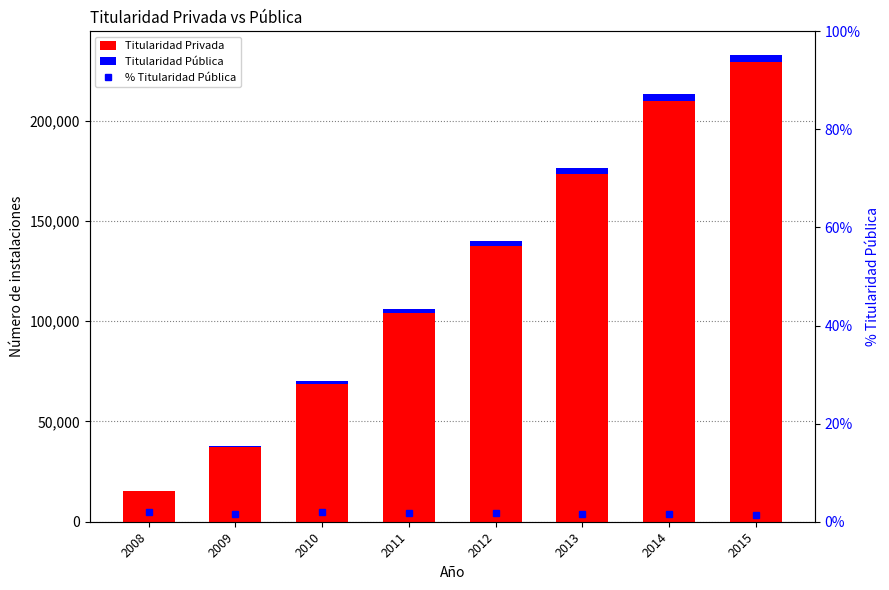

The value of % Pública at 2013 is 2.2. True or false?

False